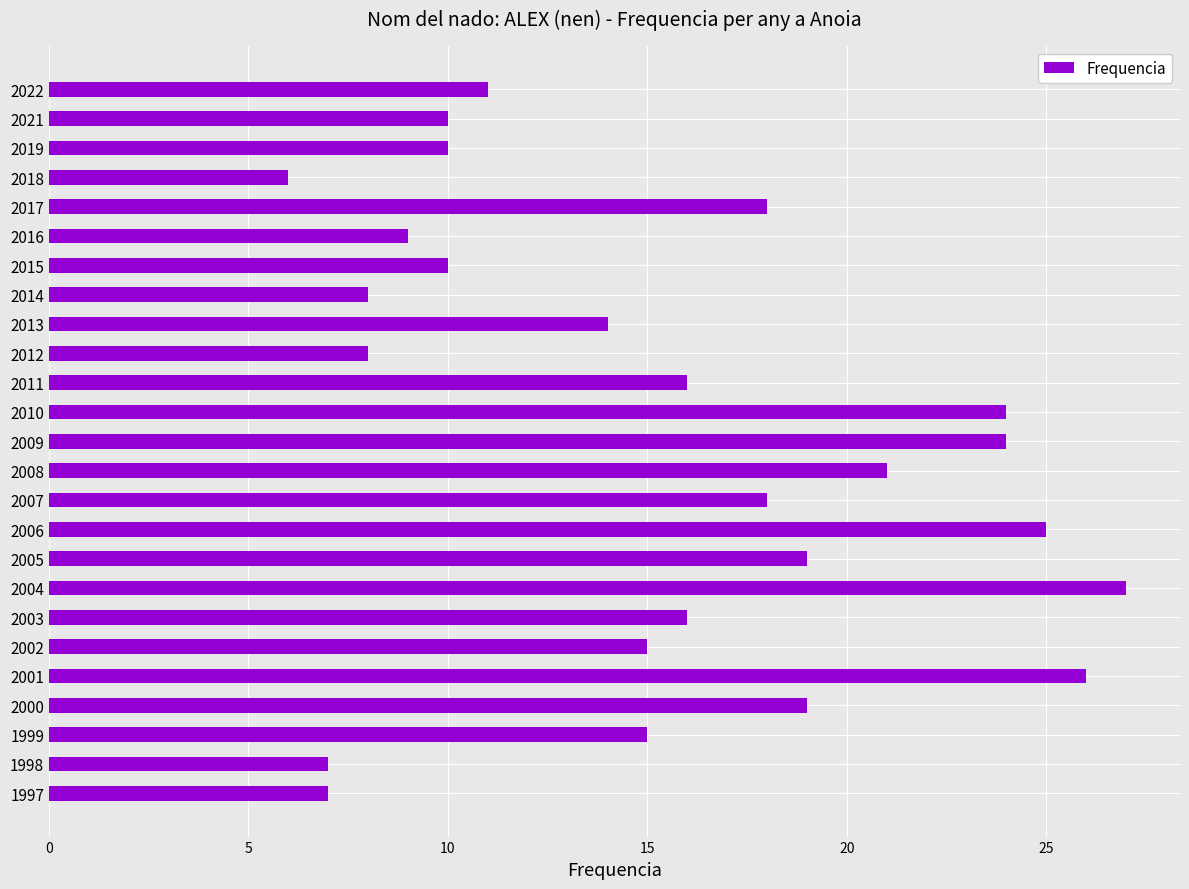

The chart shows a value of 27 at 2004. True or false?

True